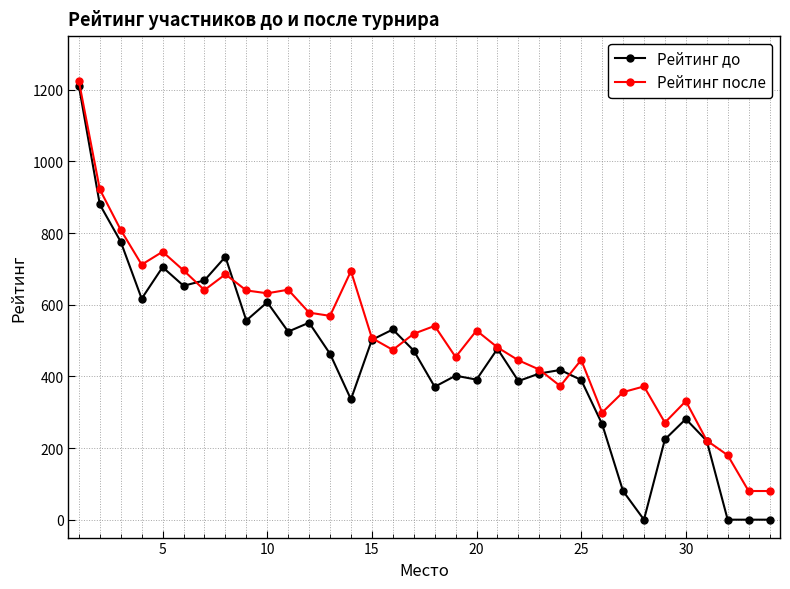

Rank the series by their average value, from highest to lowest.

Рейтинг после, Рейтинг до